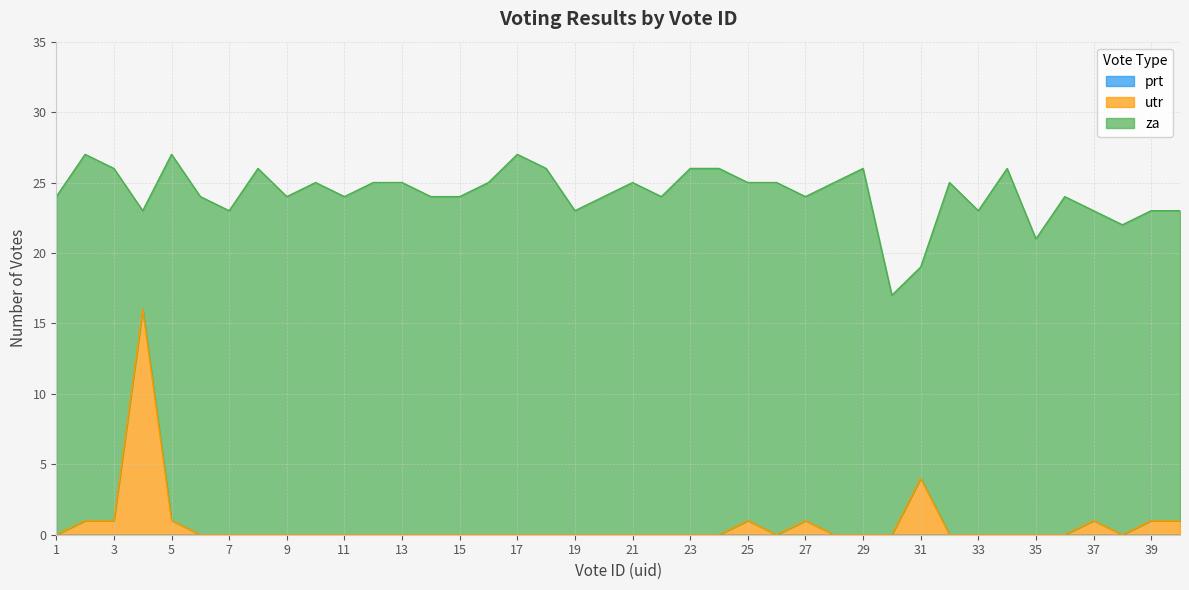

Reading left to right, what are all the values shown in this chart?

za: 24	26	25	7	26	24	23	26	24	25	24	25	25	24	24	25	27	26	23	24	25	24	26	26	24	25	23	25	26	17	15	25	23	26	21	24	22	22	22	22
prt: 0	0	0	0	0	0	0	0	0	0	0	0	0	0	0	0	0	0	0	0	0	0	0	0	0	0	0	0	0	0	0	0	0	0	0	0	0	0	0	0
utr: 0	1	1	16	1	0	0	0	0	0	0	0	0	0	0	0	0	0	0	0	0	0	0	0	1	0	1	0	0	0	4	0	0	0	0	0	1	0	1	1